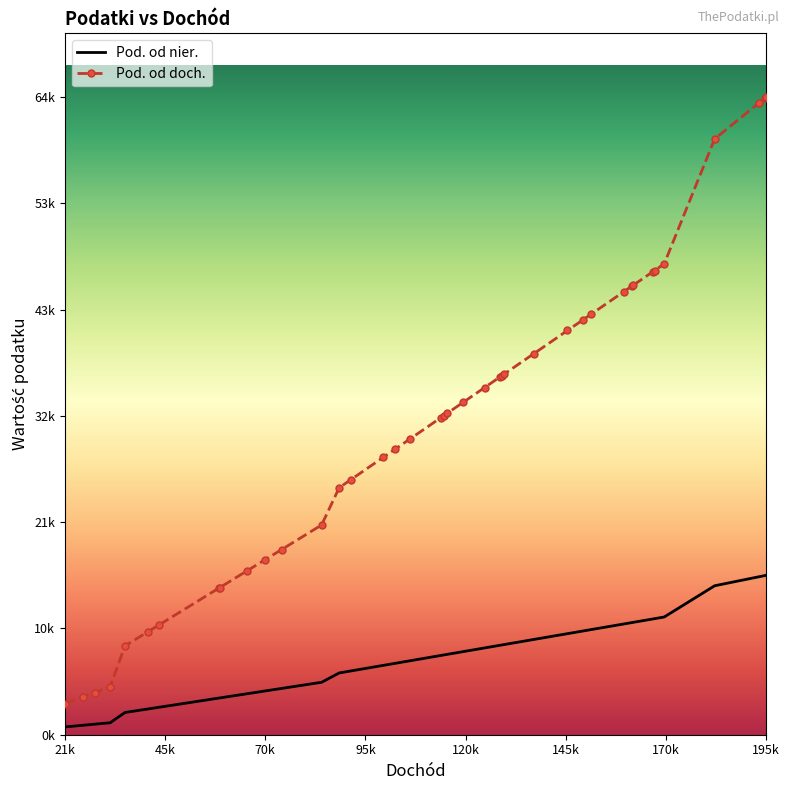

What are all the series names shown in the legend?

Pod. od nier., Pod. od doch.